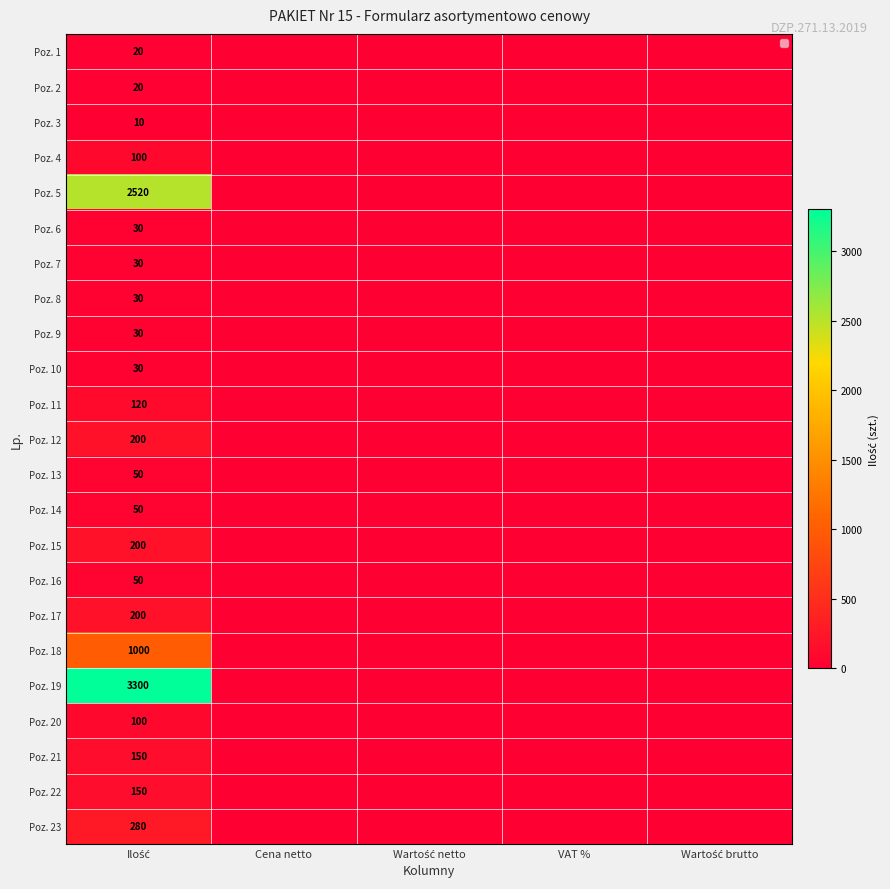

At how many categories does at least one series exceed 836?

1